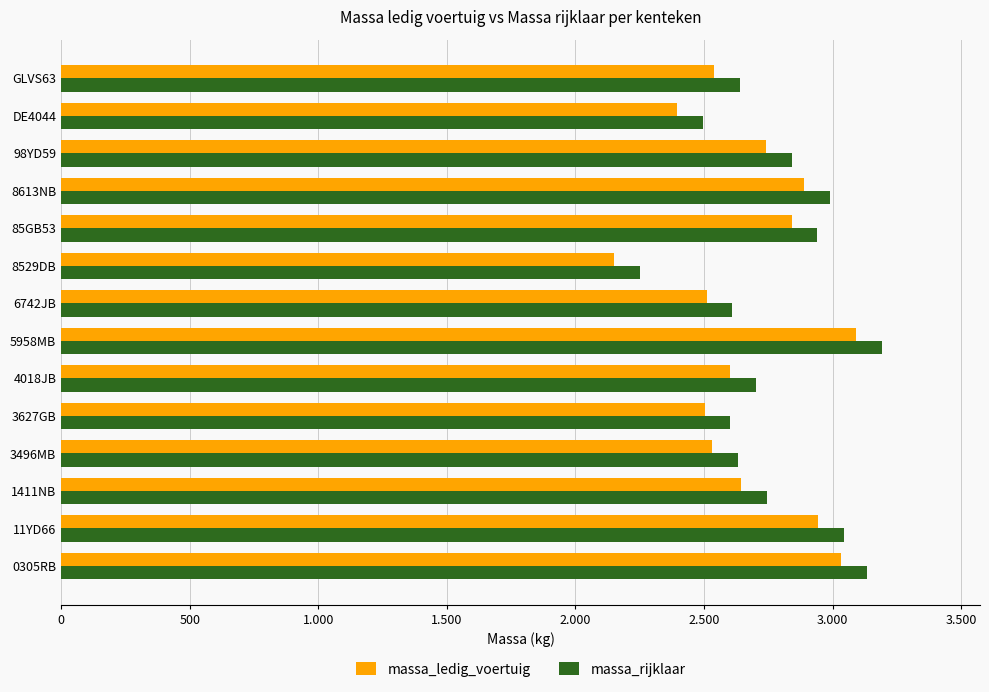

What are all the series names shown in the legend?

massa_ledig_voertuig, massa_rijklaar